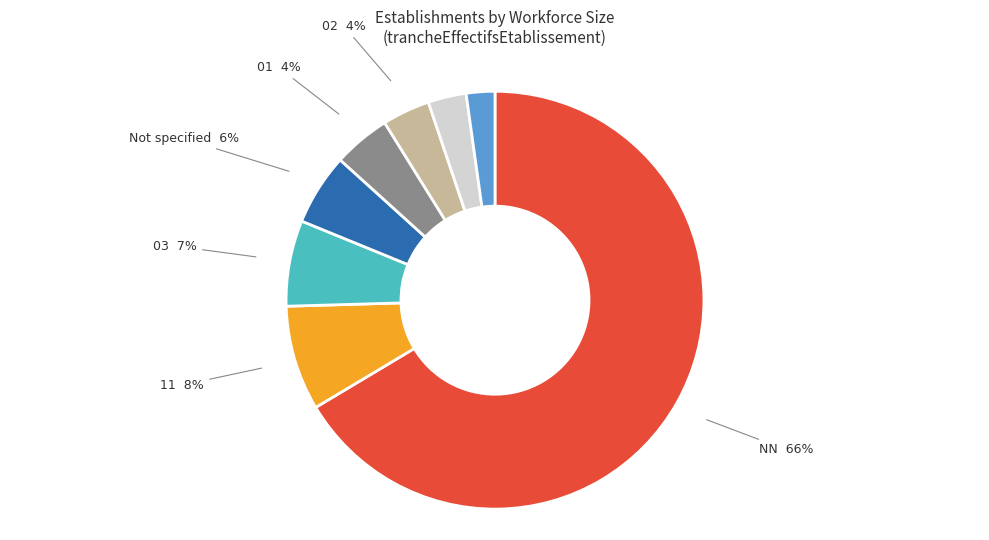

To the nearest percent, what is the difference between the largest and smallest slice percentages?

64%